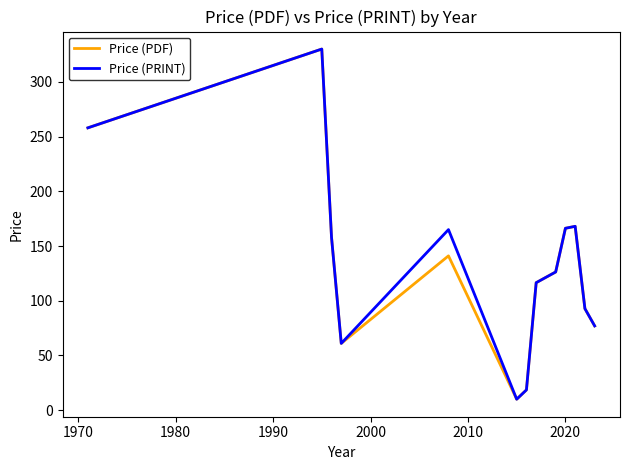

What is the highest value of the Price (PRINT) series?

330.0